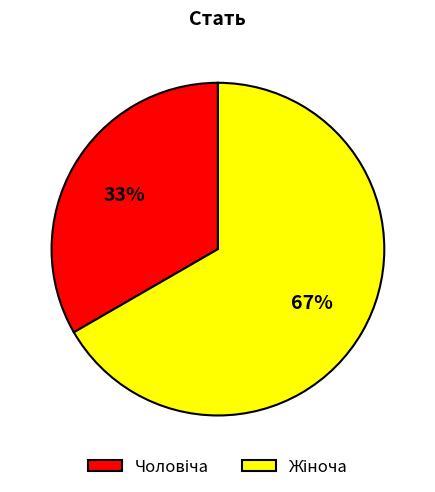

To the nearest percent, what is the average slice percentage?

50%